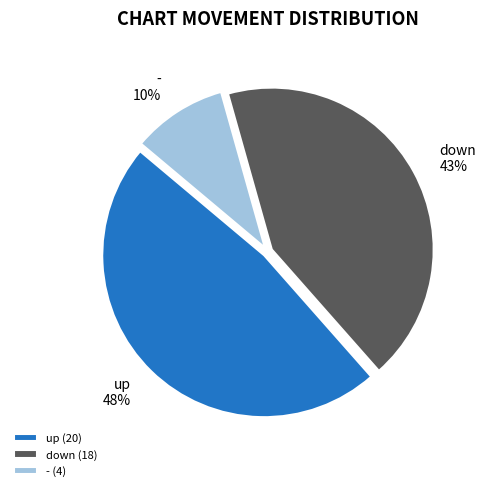

What is the ratio of the value at up to the value at down?

1.1